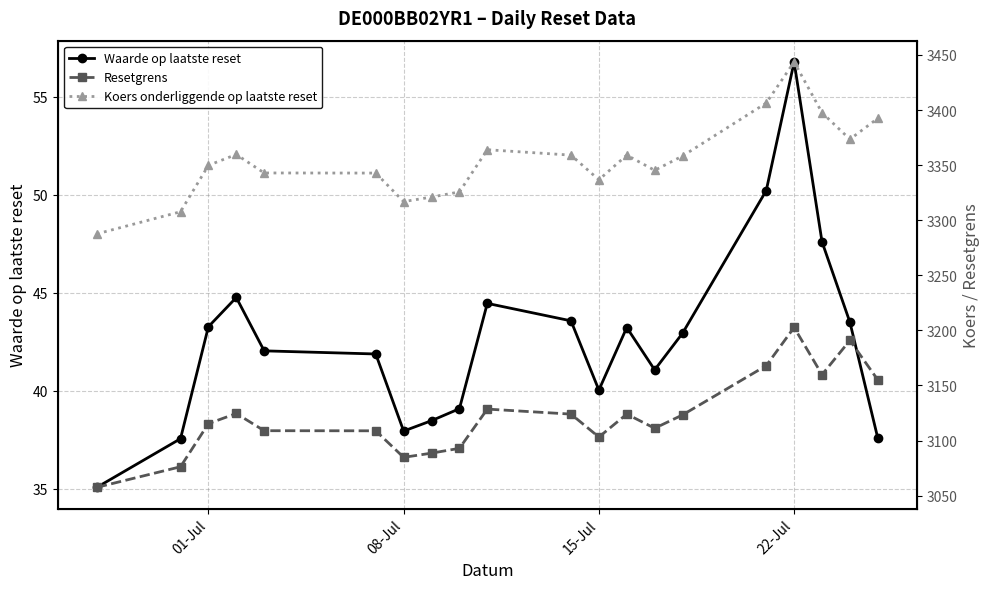

What is the highest value of the Waarde op laatste reset series?

56.8